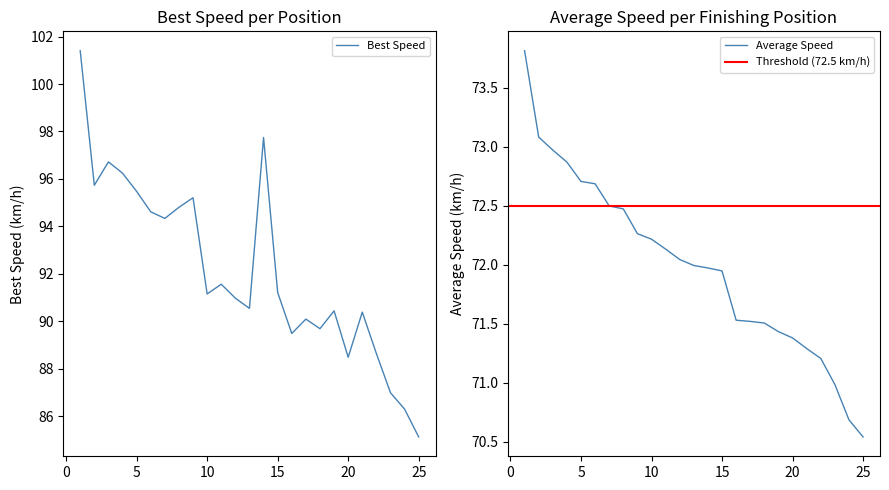

What is the difference between the maximum and minimum values in the Best Lap time series?

16.3